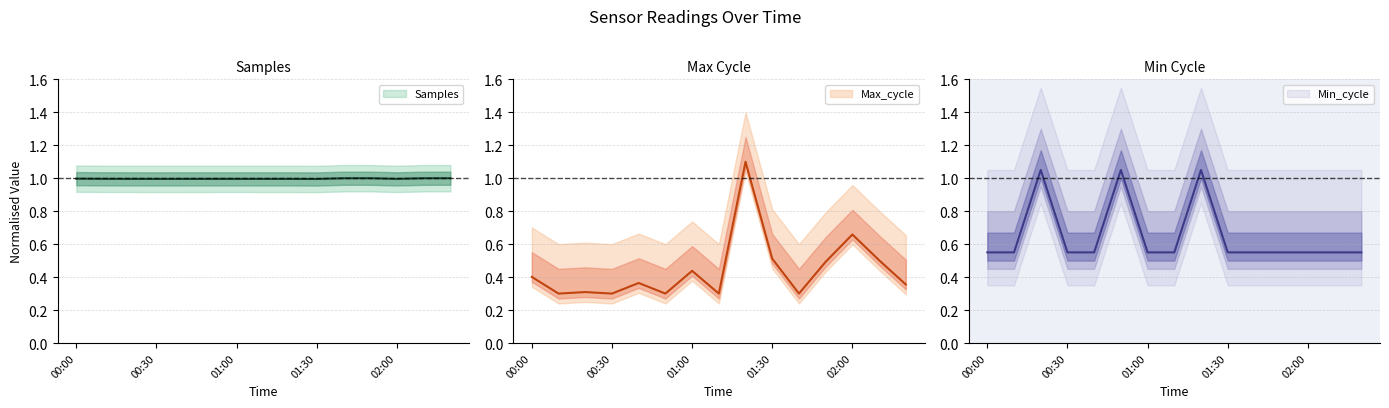

In Max_cycle, how many points are lower than both neighbors (excluding endpoints)?

5